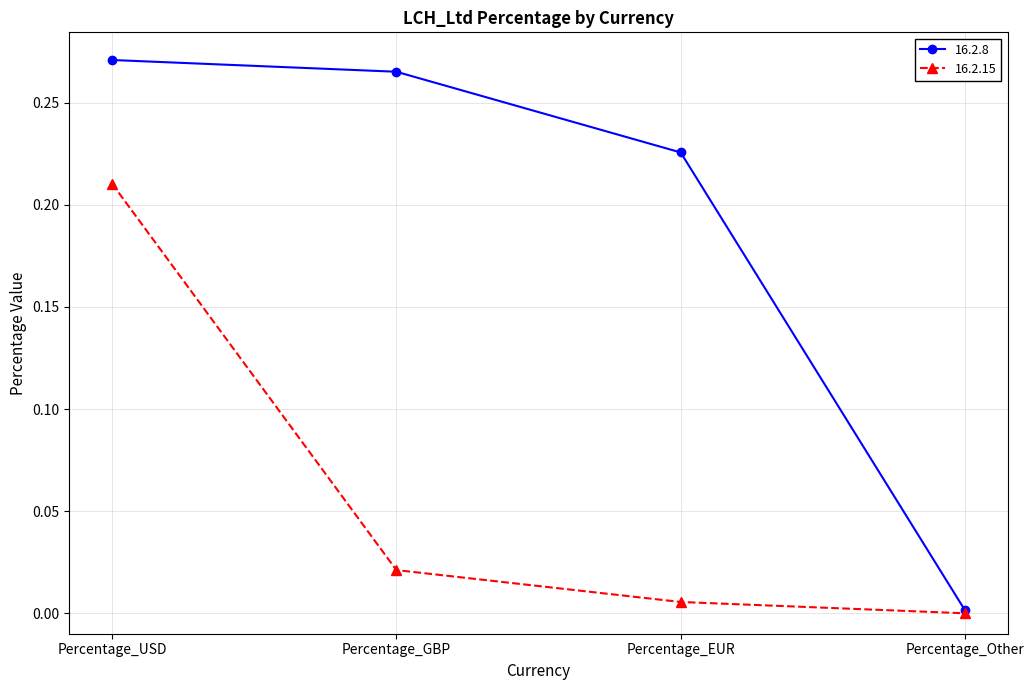

List the labels in order of 16.2.15 value, smallest first.

Percentage_Other, Percentage_EUR, Percentage_GBP, Percentage_USD